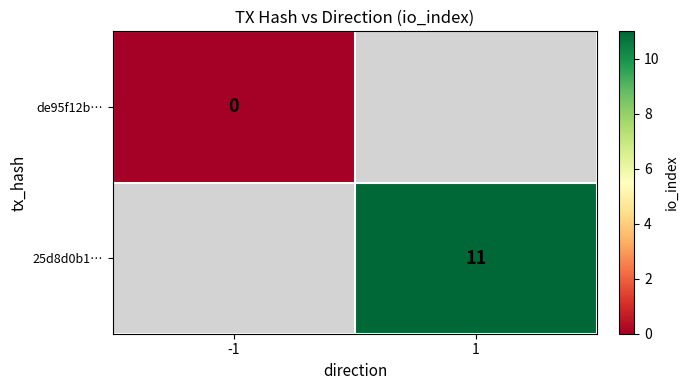

What is the maximum value shown in the chart?

11.0